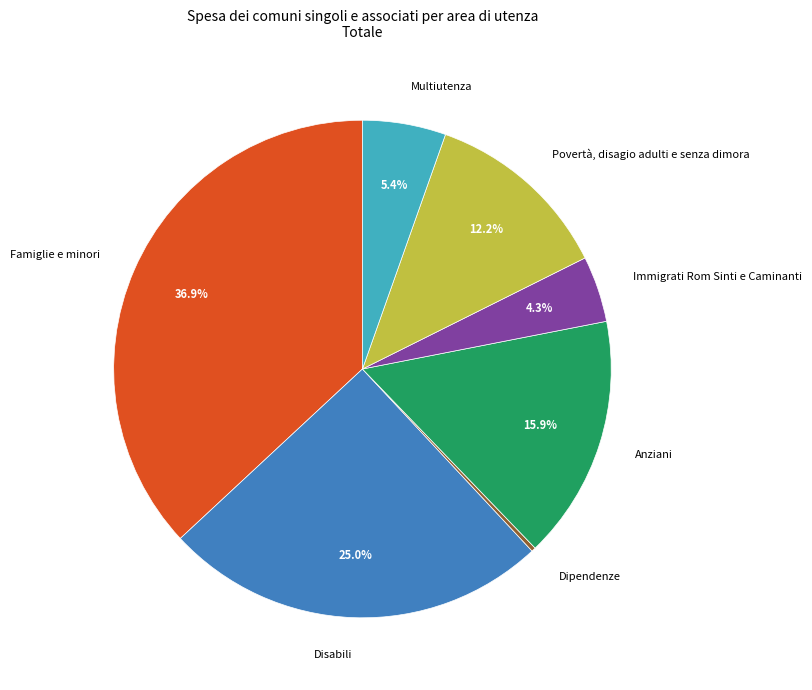

Is there any slice that represents more than half of the pie?

No